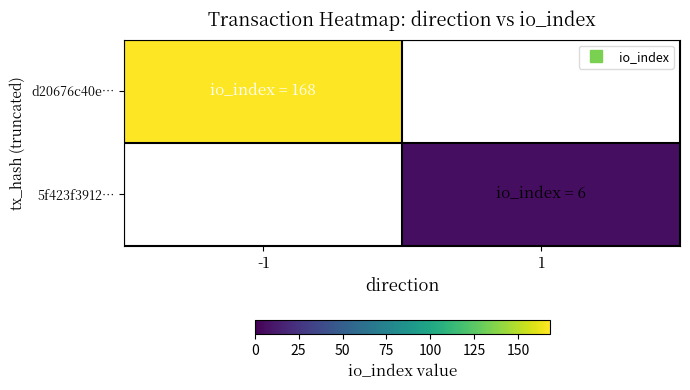

What is the lowest value of the d20676c40e… series?

168.0